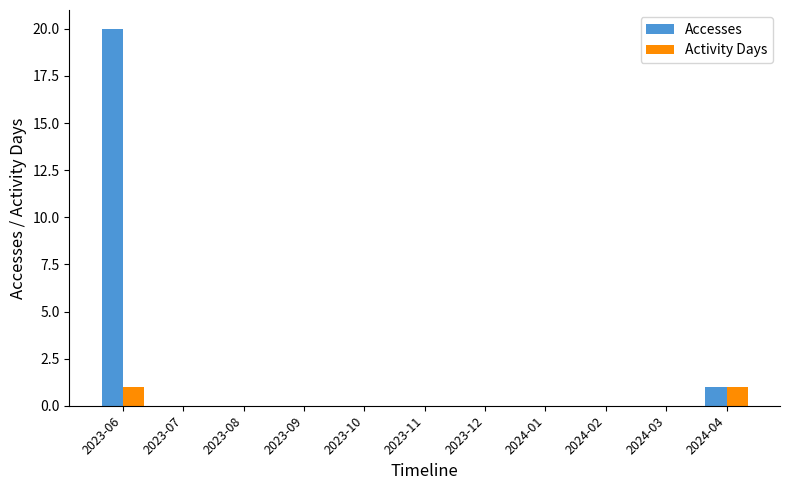

At which category is the sum across all series the highest?

2023-06